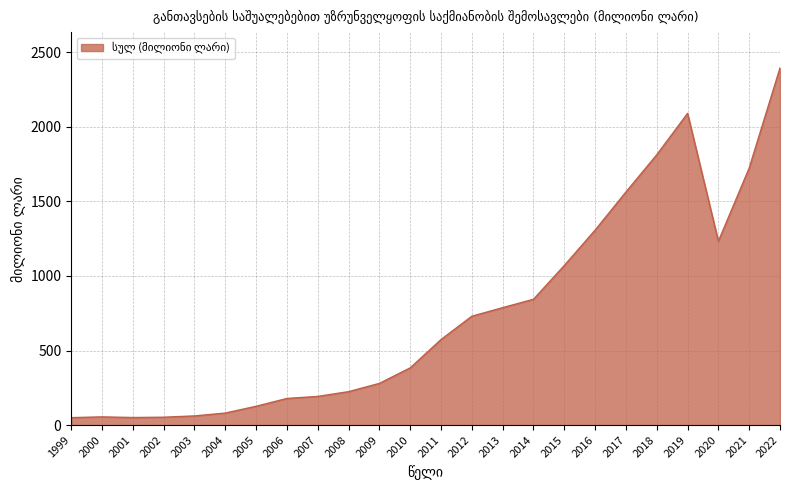

Approximately how many times larger is the value at 2022 compared to 2021?

1.4